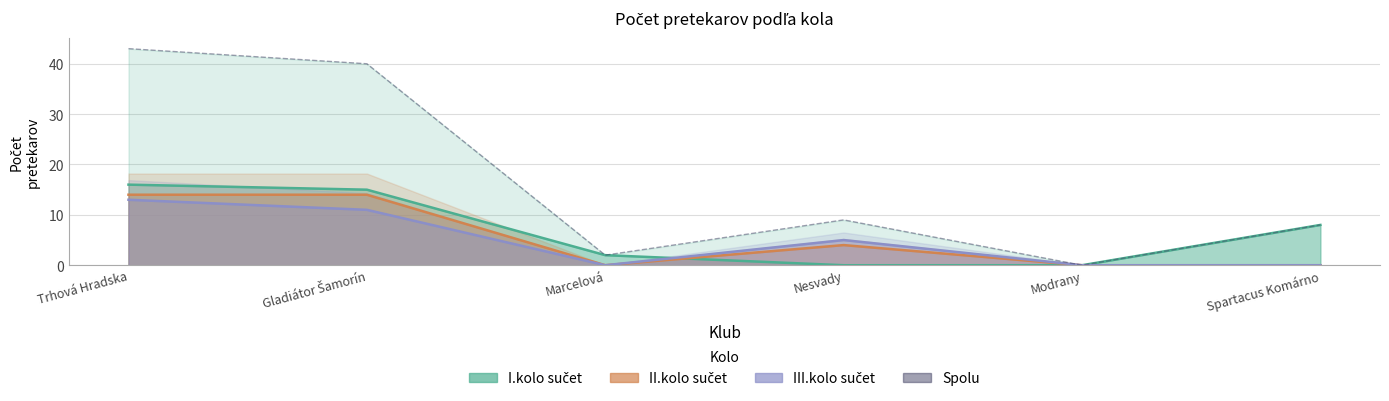

After their last crossing, which series has the higher values: I.kolo sučet or III.kolo sučet?

III.kolo sučet